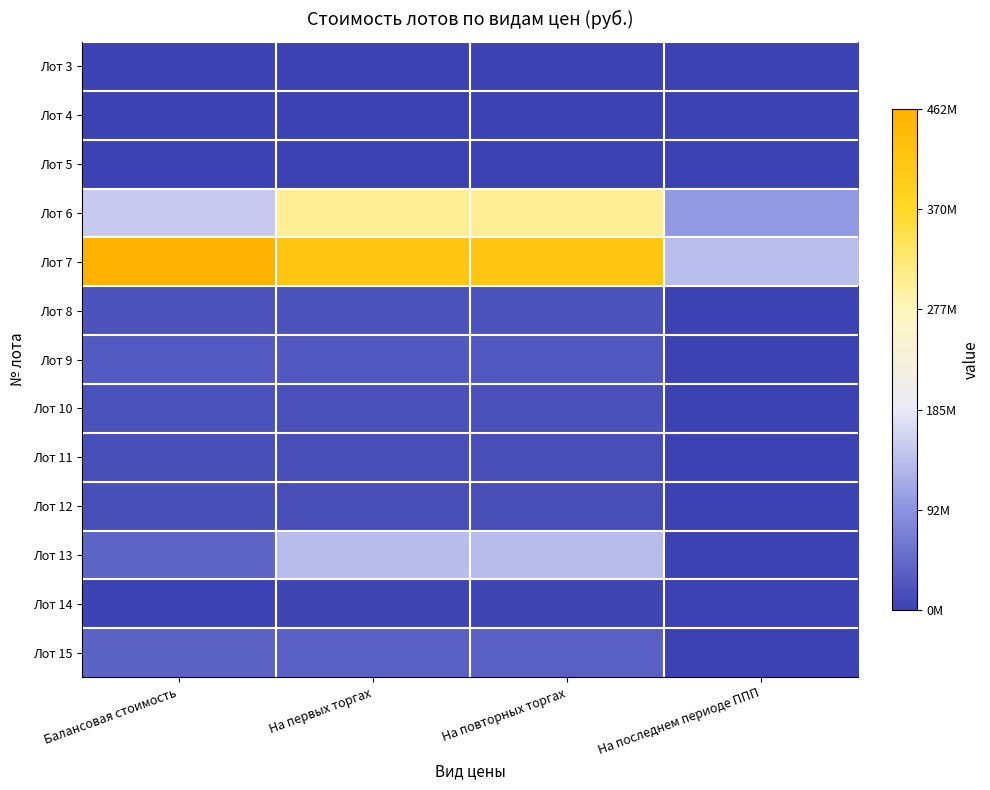

What is the total value across all series at На последнем периоде ППП?

242857686.7